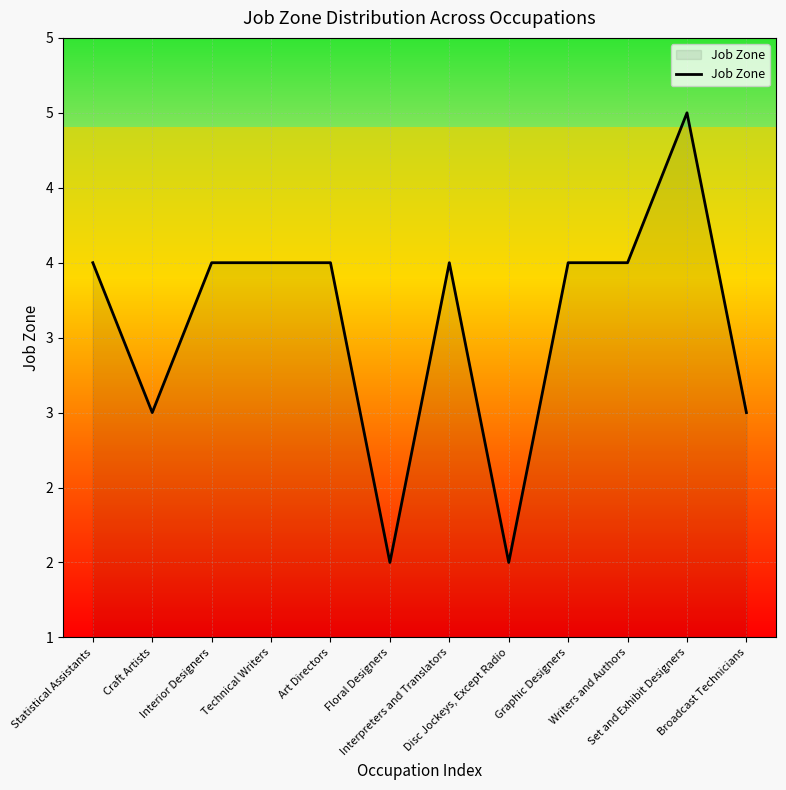

What is the label of the 6th point from the left?

Floral Designers